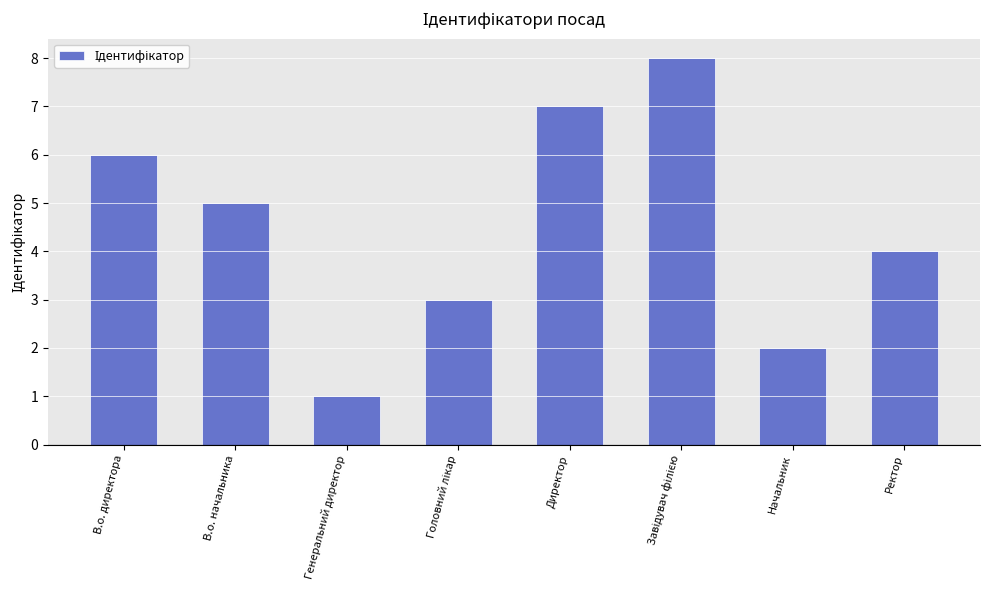

What is the difference between the values at Ректор and Генеральний директор?

3